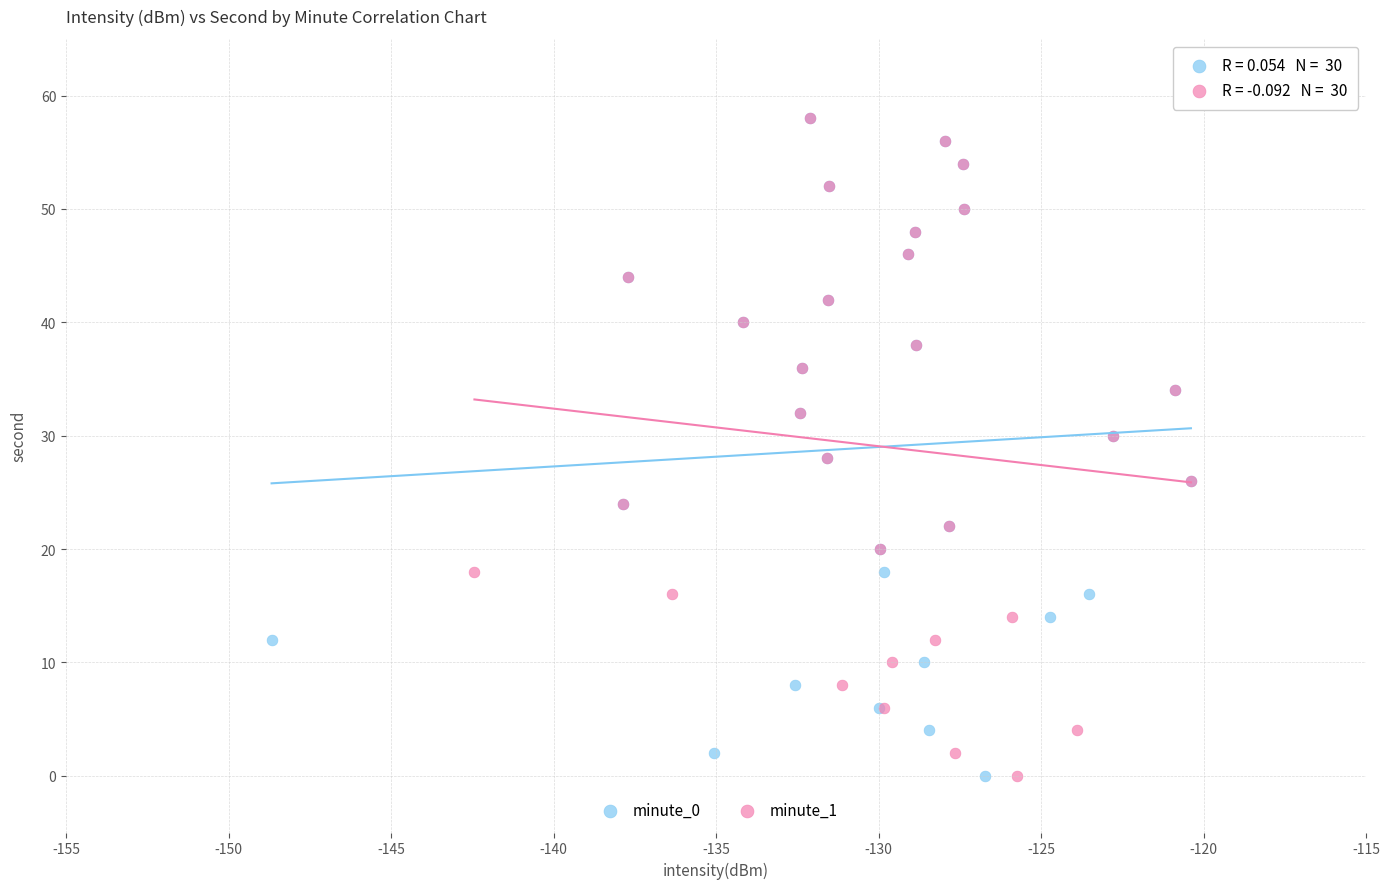

What are all the series names shown in the legend?

minute_0, minute_1